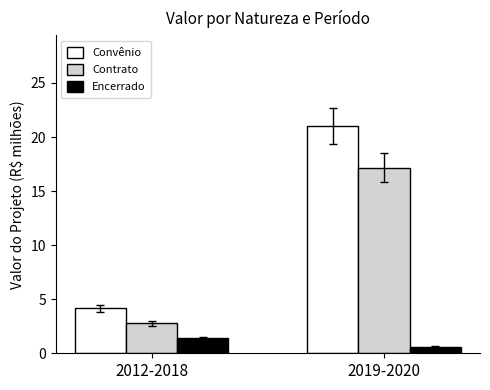

At how many categories does at least one series exceed 15?

1